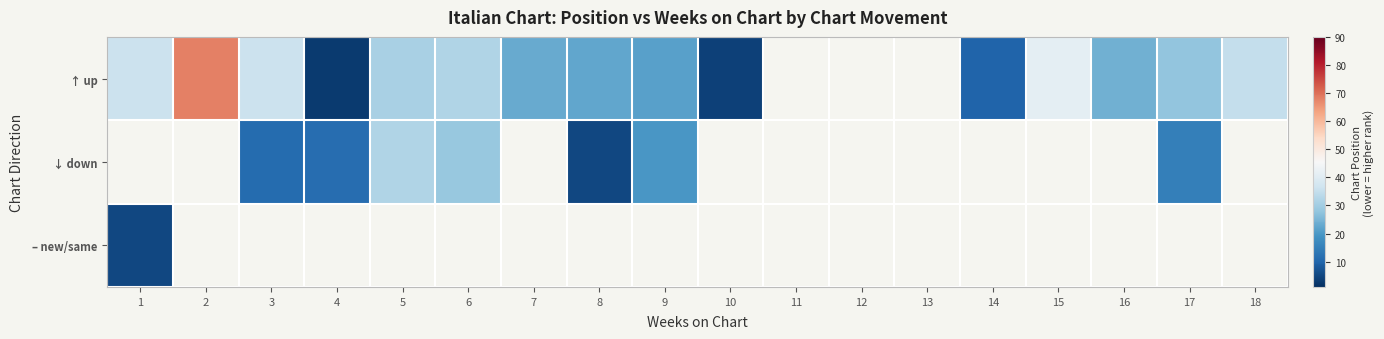

Which category has the lowest value in the – new/same series?

1